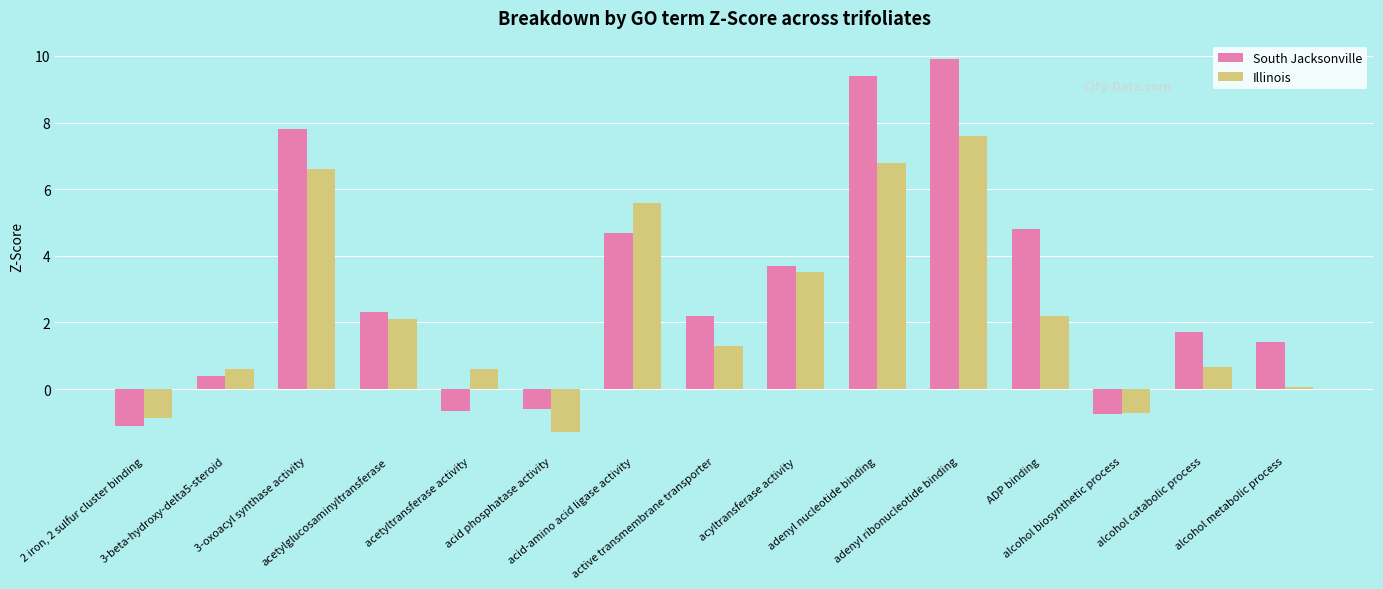

List the series in order of their peak value, highest first.

South Jacksonville, Illinois